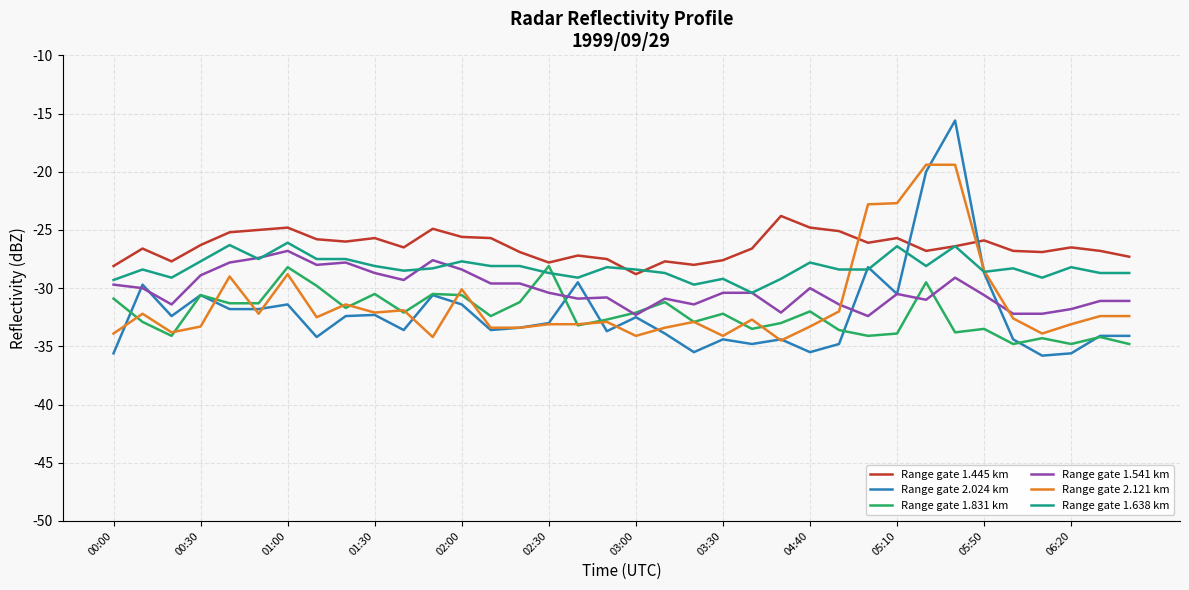

Which series has the largest total across all categories?

Range gate 1.445 km